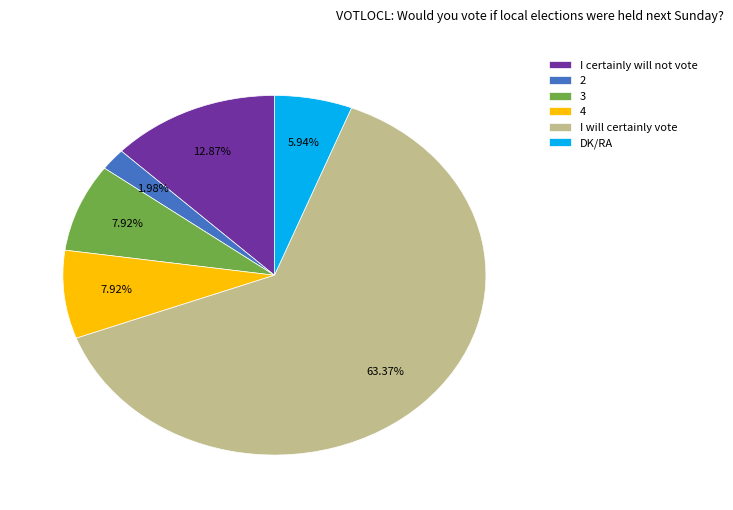

What is the majority slice?

I will certainly vote